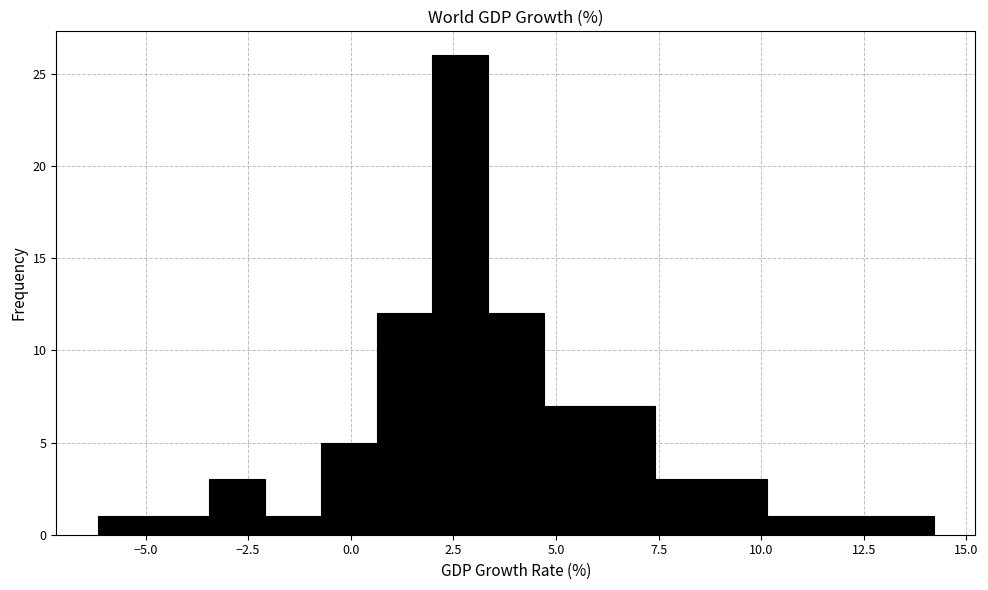

Around what value on the x-axis is the tallest bar? Give the approximate position of its centre, as read against the axis.

2.5